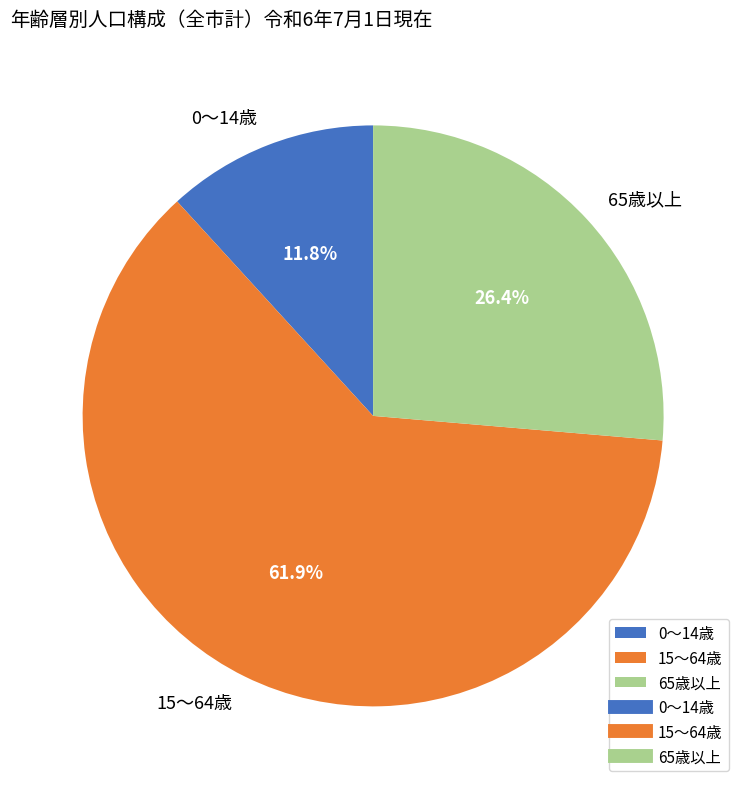

Which category has the biggest portion of the pie?

15～64歳